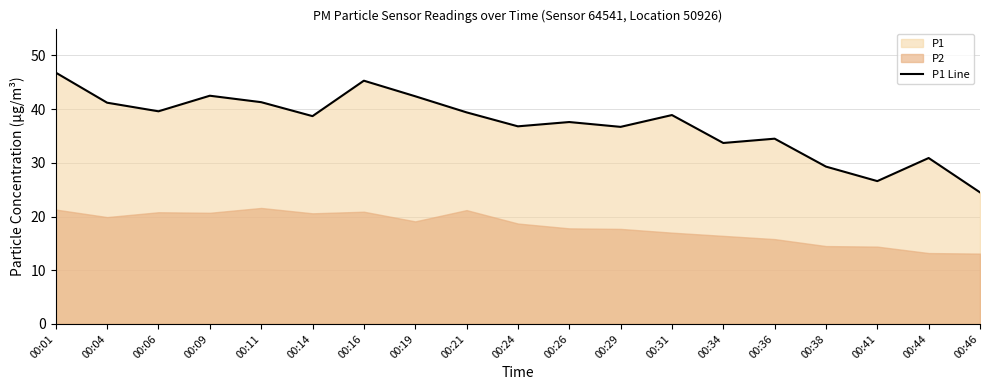

List the labels in order of value, smallest first.

00:46, 00:41, 00:38, 00:44, 00:34, 00:36, 00:29, 00:24, 00:26, 00:14, 00:31, 00:21, 00:06, 00:04, 00:11, 00:19, 00:09, 00:16, 00:01